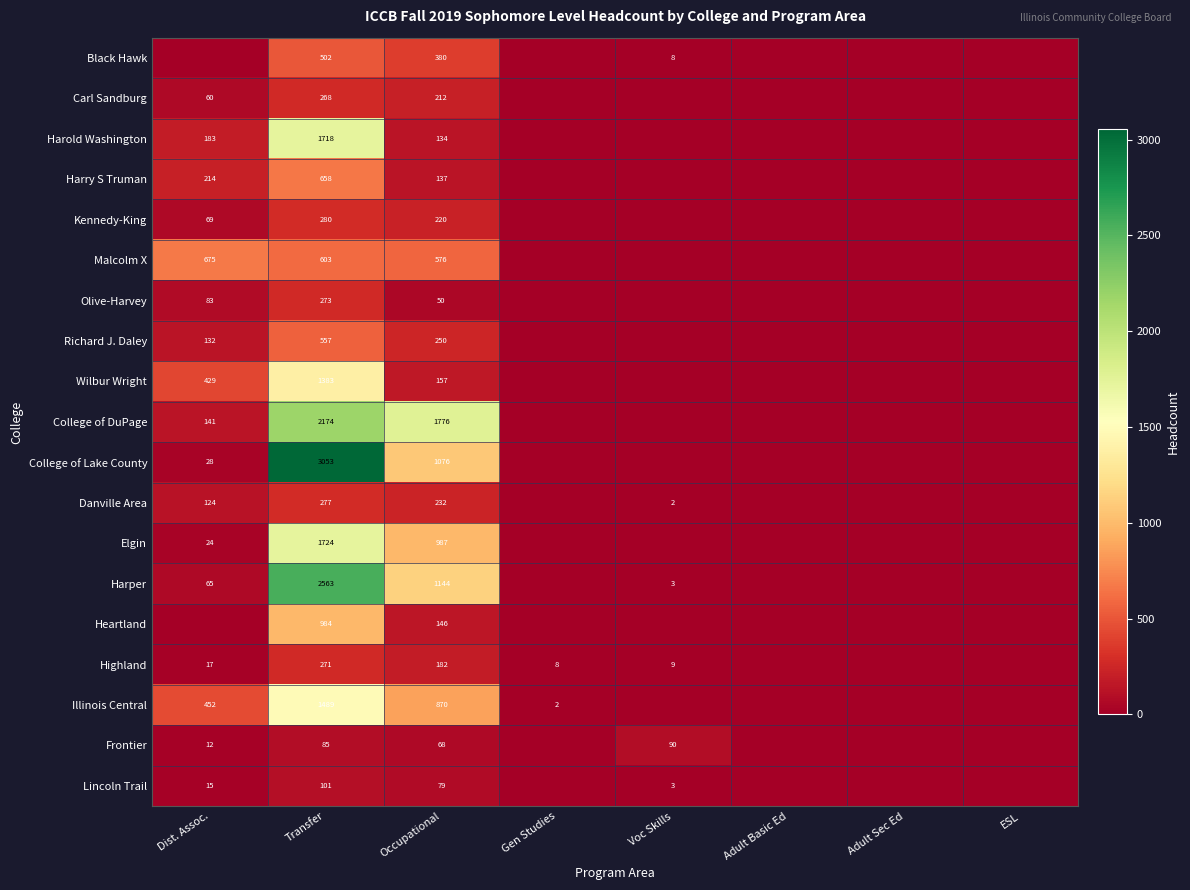

The value of Highland at Gen Studies is 6. True or false?

False